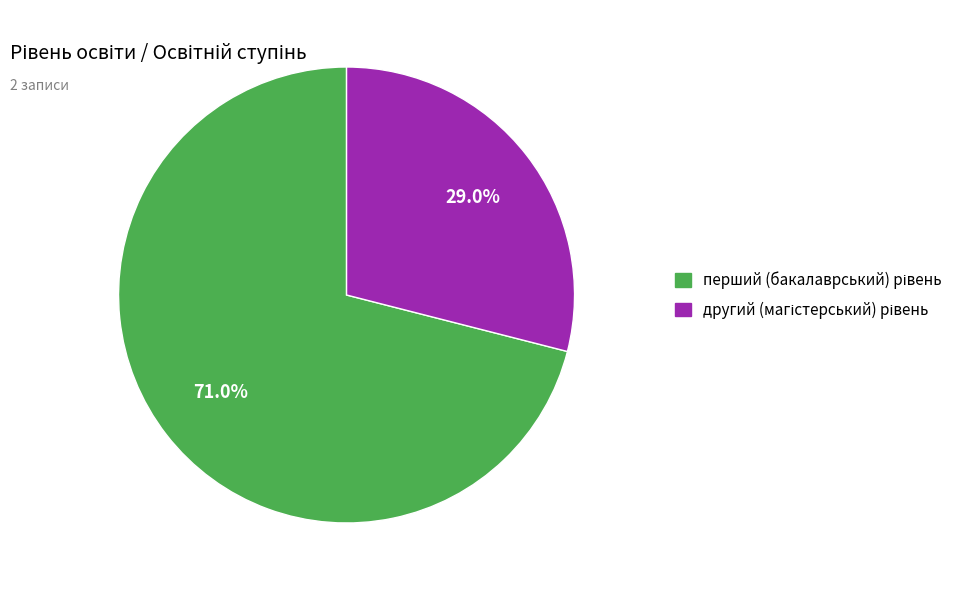

Is there any slice that represents more than half of the pie?

Yes